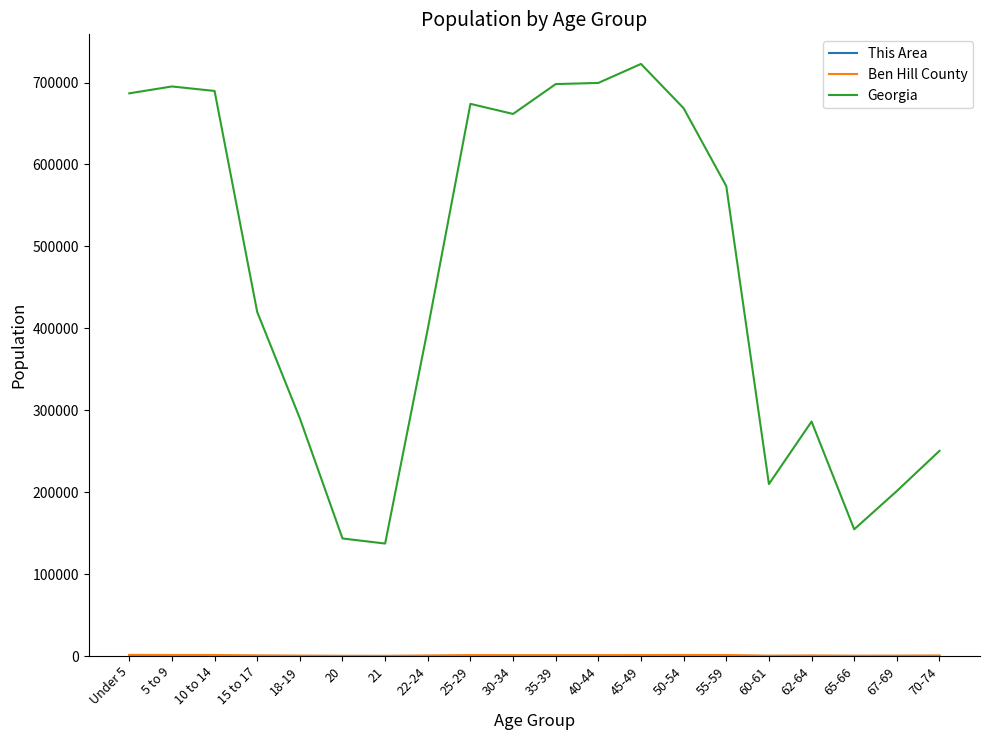

Which series changed the most between 20 and 30-34?

Georgia